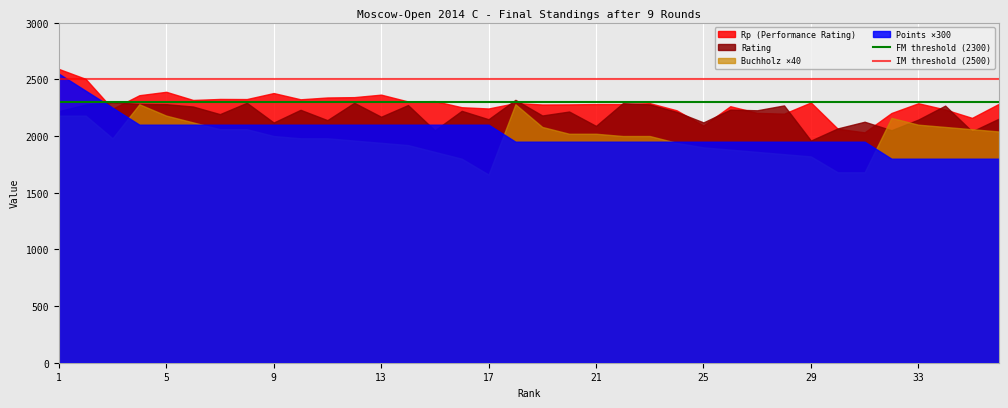

What is the spread (max minus min) of values at 29?

476